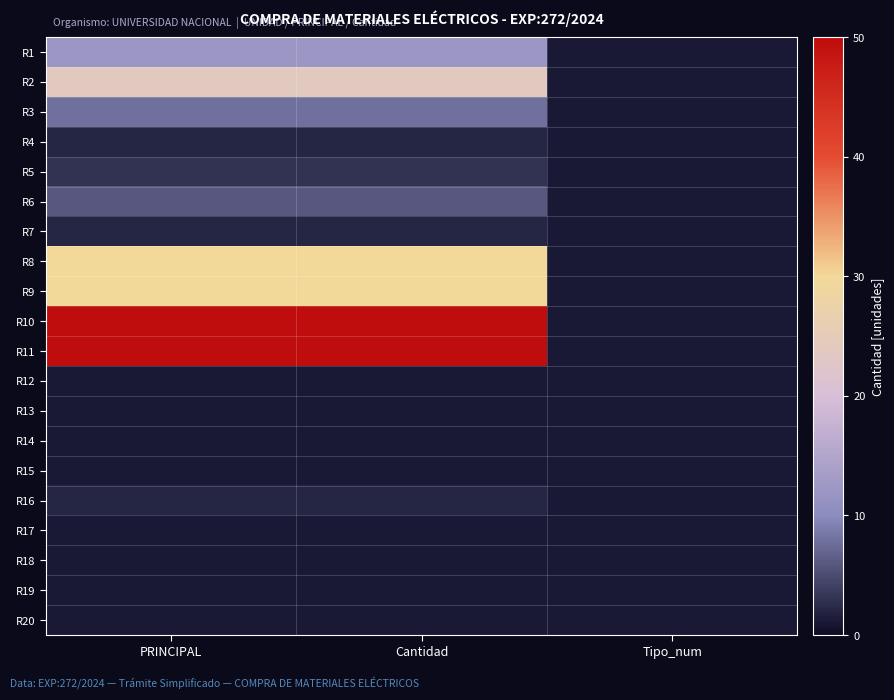

How many distinct data groups are displayed?

20